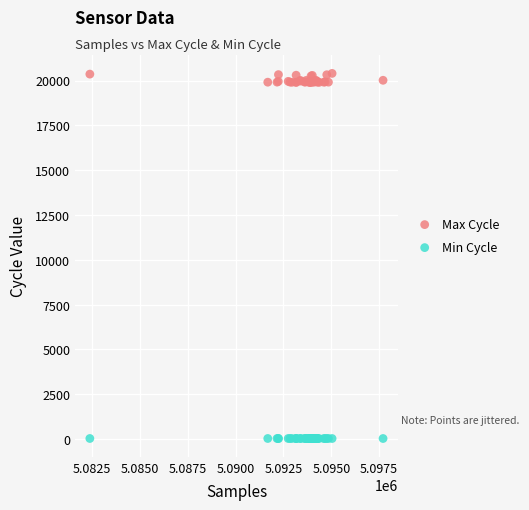

Which series contains the highest Y value?

Max Cycle